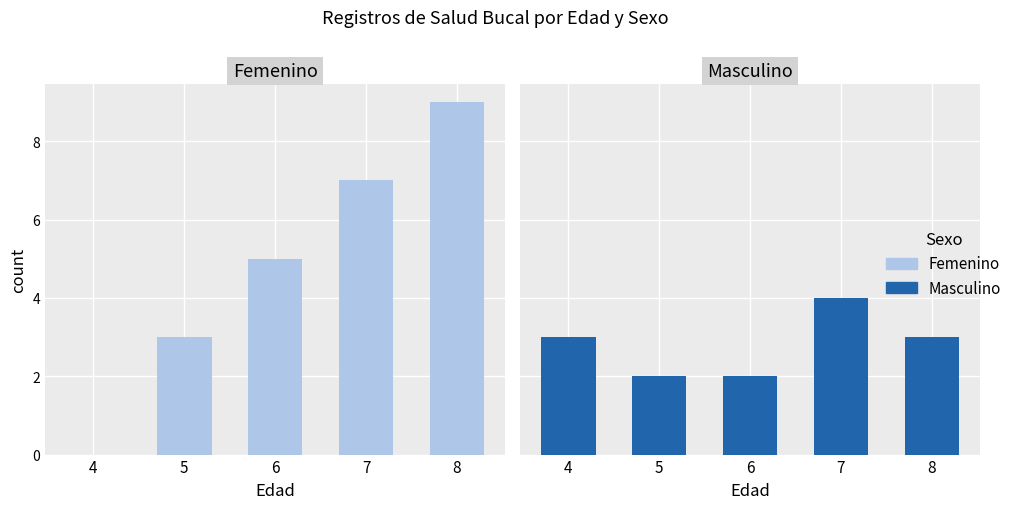

Which category has the lowest value across all series?

4